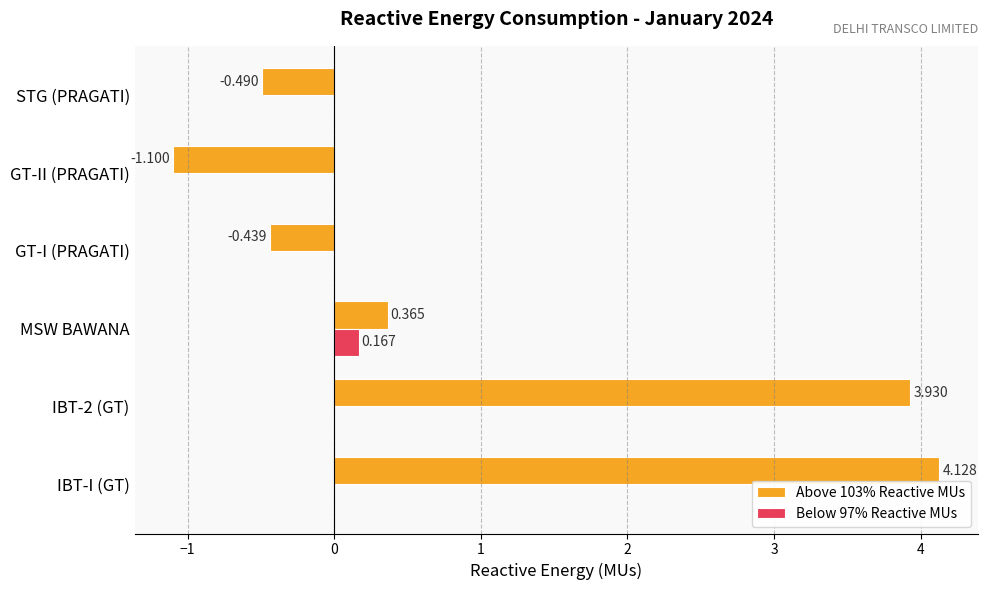

At which category is the sum across all series the highest?

IBT-I (GT)